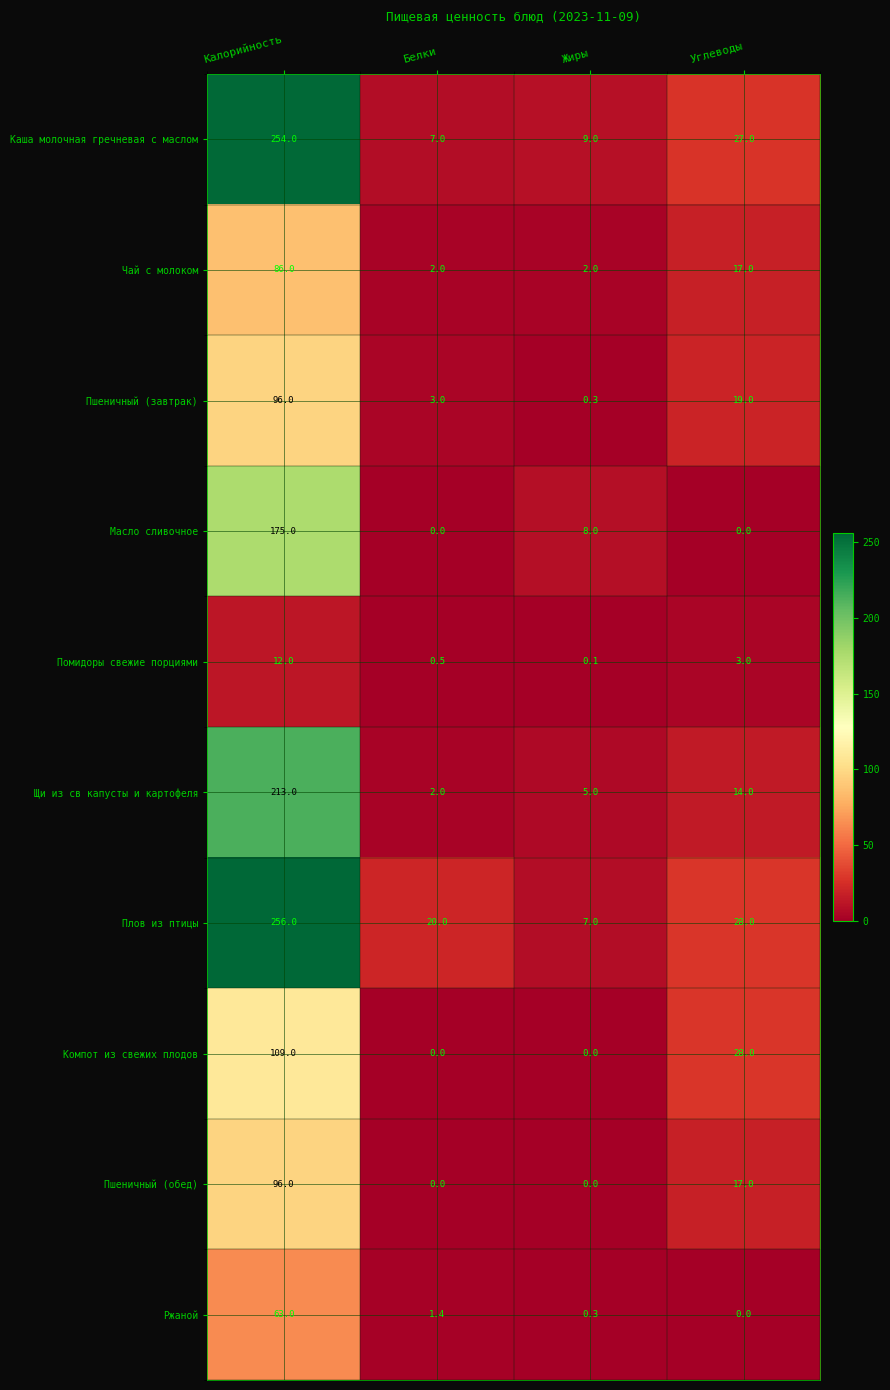

What is the highest value of the Пшеничный (завтрак) series?

96.0